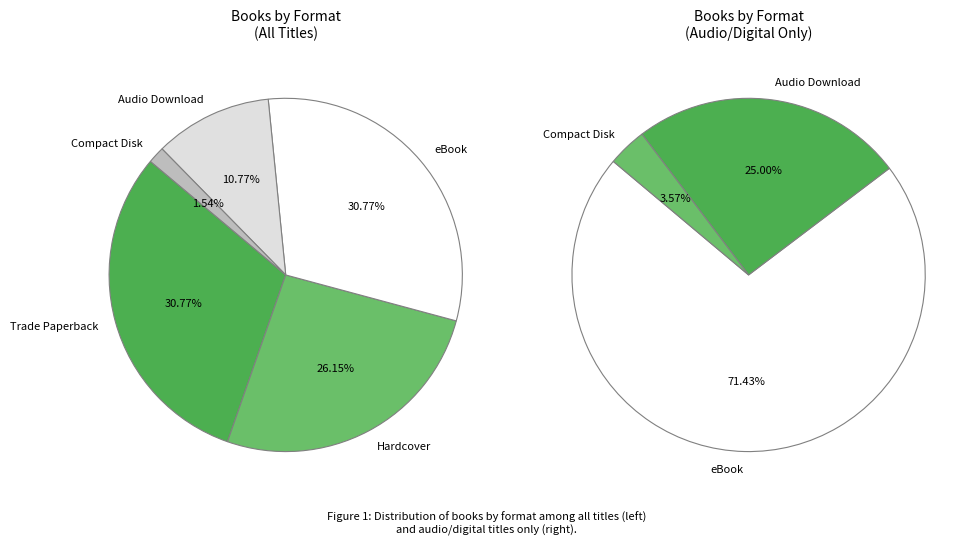

What is the total percentage of eBook and Hardcover?

56.9%